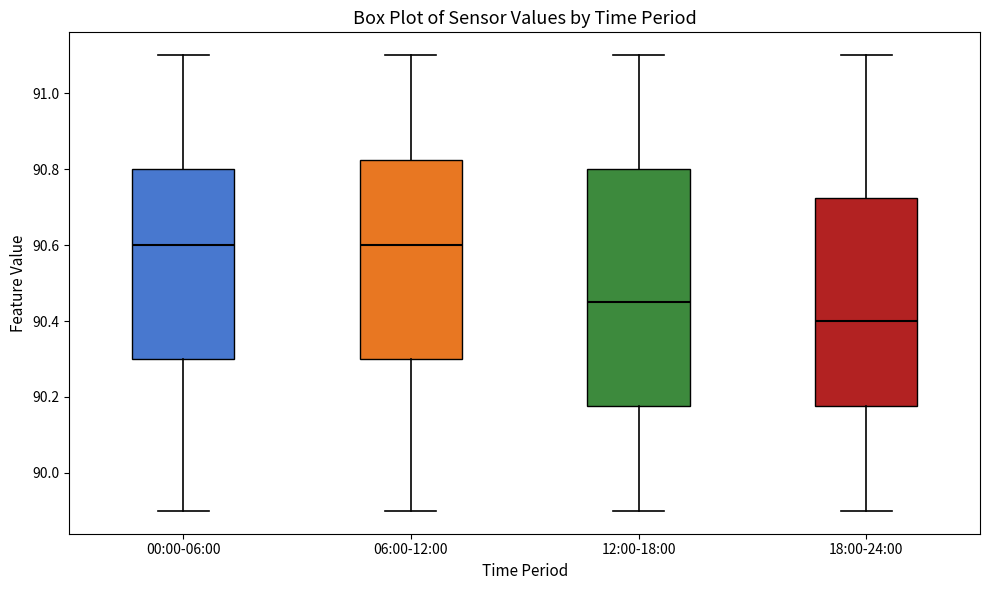

Reading left to right, transcribe this box plot: for each box, give where its median line is, the range the box spans, and where its two whiskers end, as read against the y-axis. The values are not printed on the chart, so give them approximately, as read against the axis.

00:00-06:00: median 90.60, box 90.30 to 90.80, whiskers 89.90 to 91.10
06:00-12:00: median 90.60, box 90.30 to 90.82, whiskers 89.90 to 91.10
12:00-18:00: median 90.46, box 90.18 to 90.80, whiskers 89.90 to 91.10
18:00-24:00: median 90.40, box 90.18 to 90.72, whiskers 89.90 to 91.10